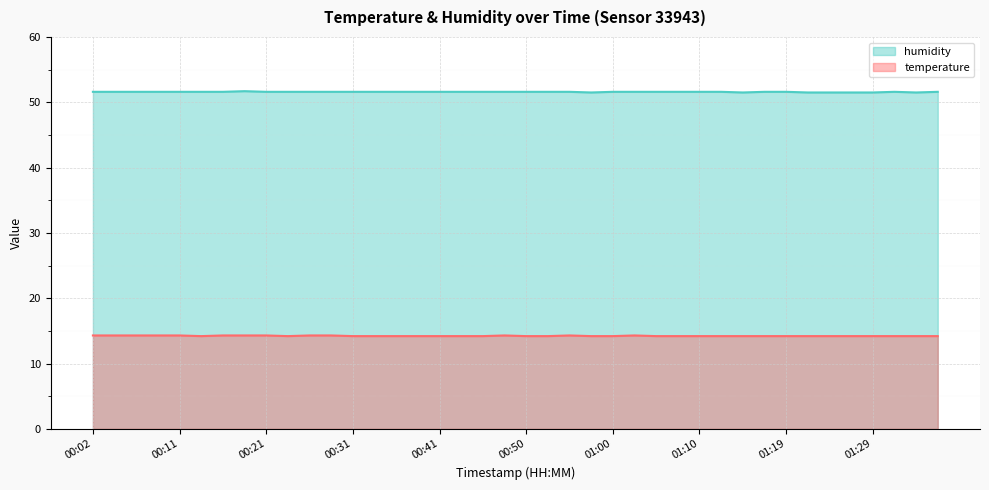

True or false: humidity has a value of 30.5 at 01:34.

False